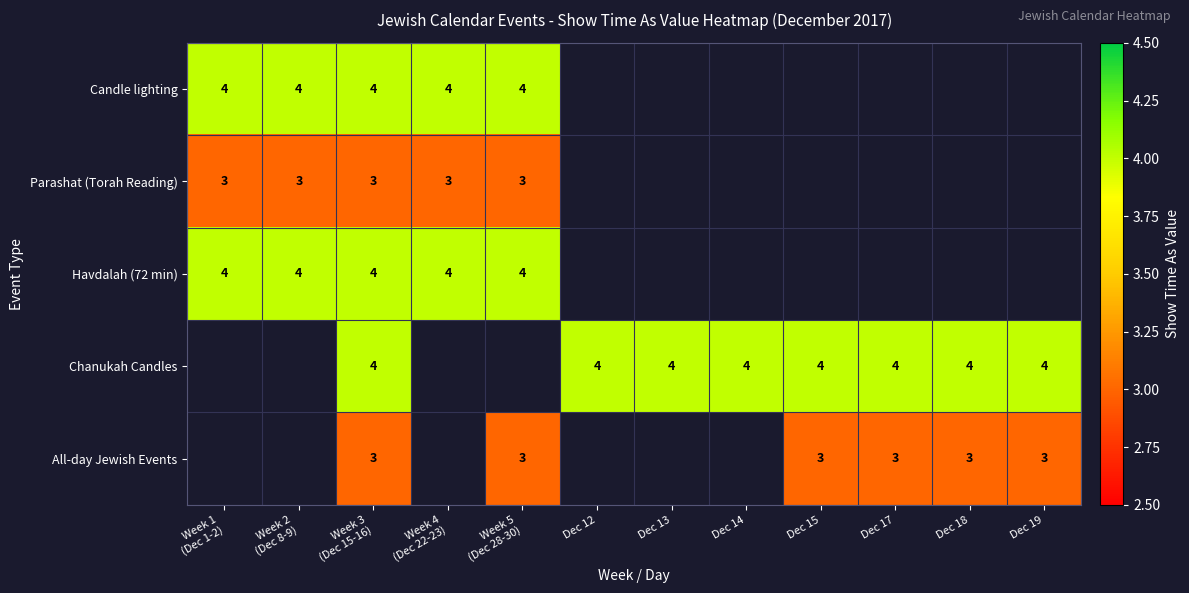

The value of Chanukah Candles at Dec 15 is 3. True or false?

False